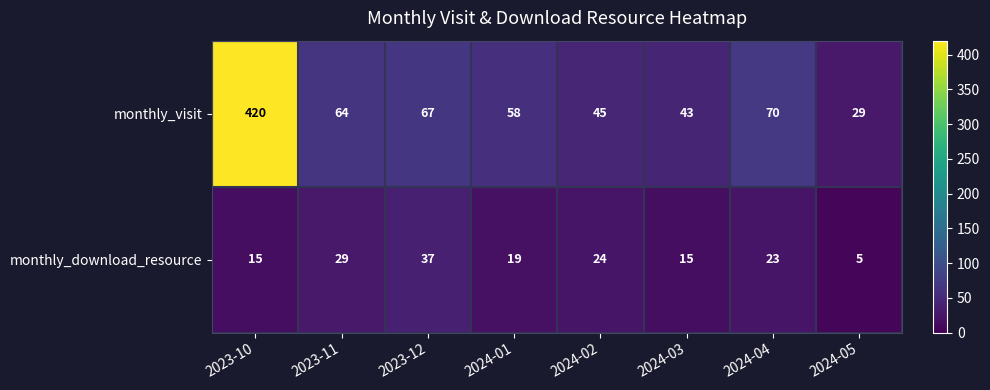

Which series has the widest spread of values?

monthly_visit